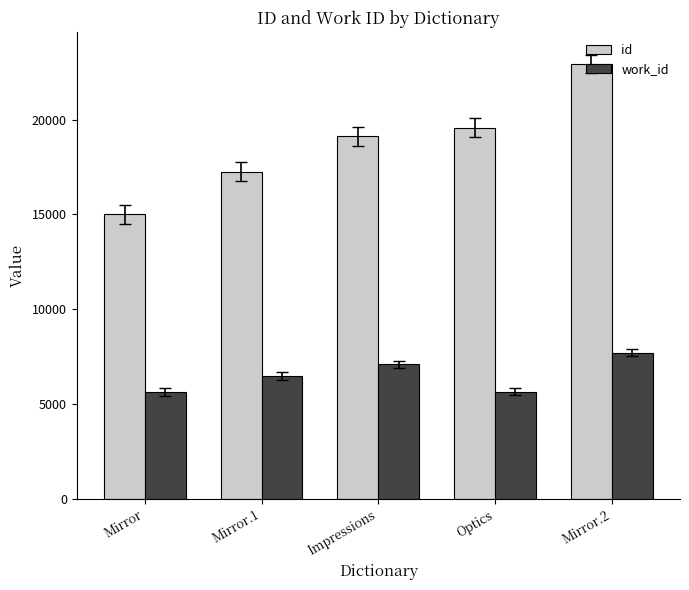

What is the highest value of the id series?

22934